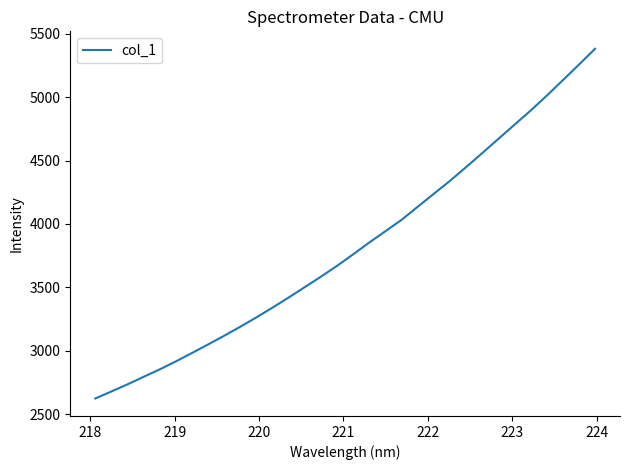

What is the difference between the maximum and minimum values?

2757.7